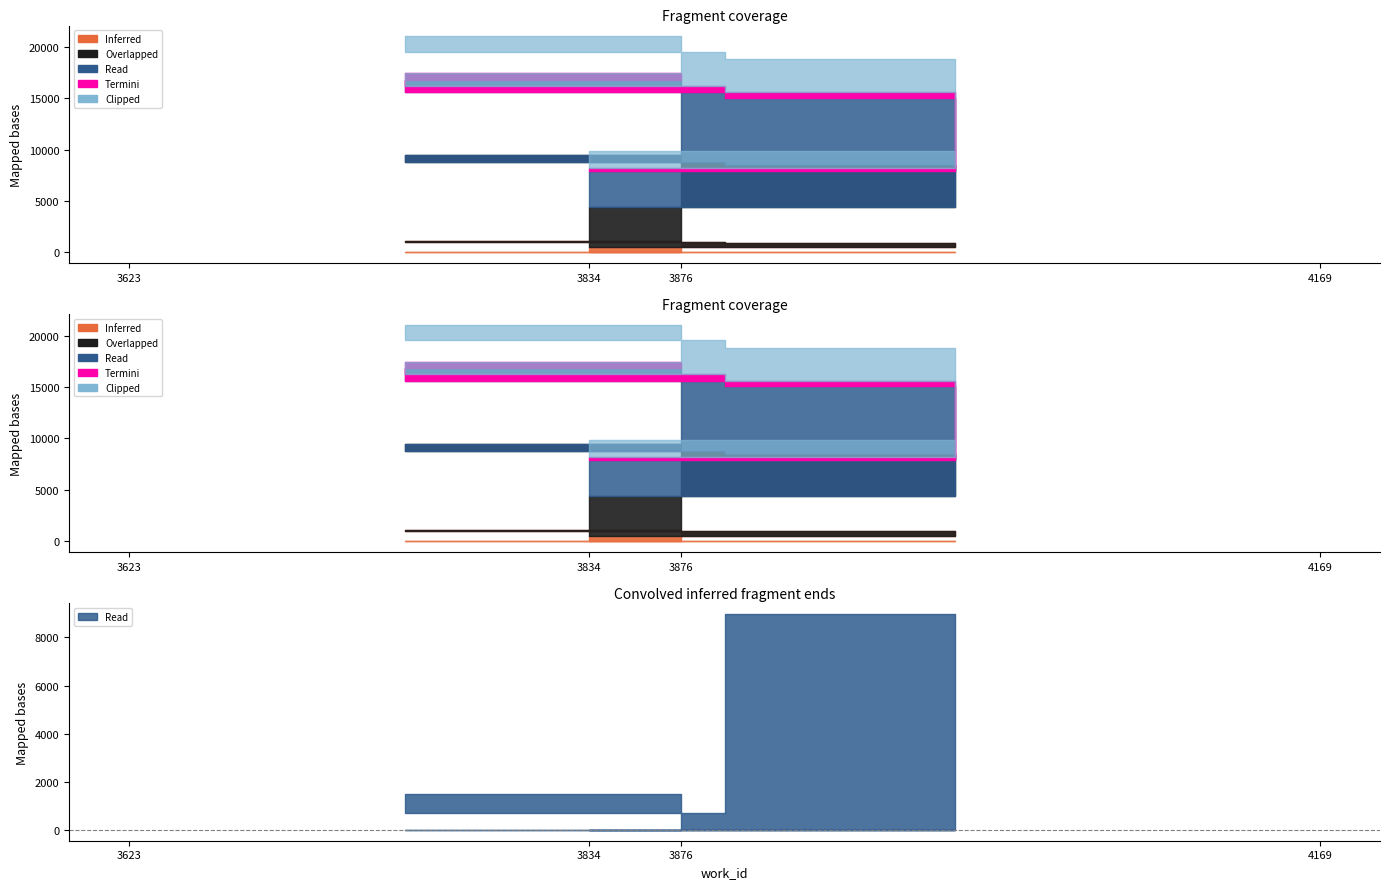

Does the chart display data point markers on the line(s)?

No